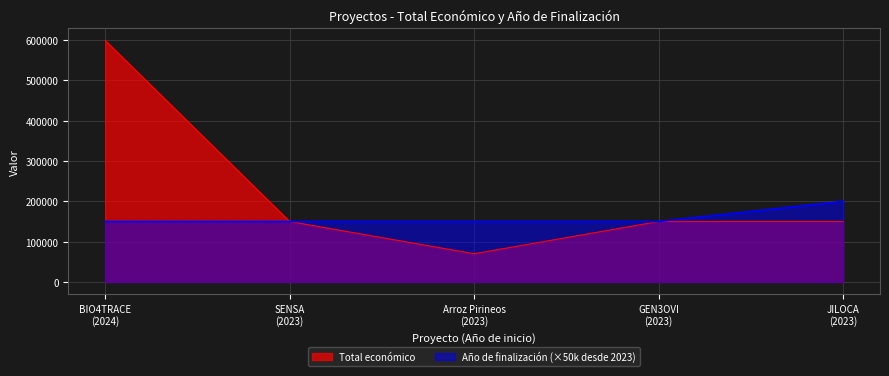

At which category does the chart reach its minimum across all series?

Arroz Pirineos
(2023)